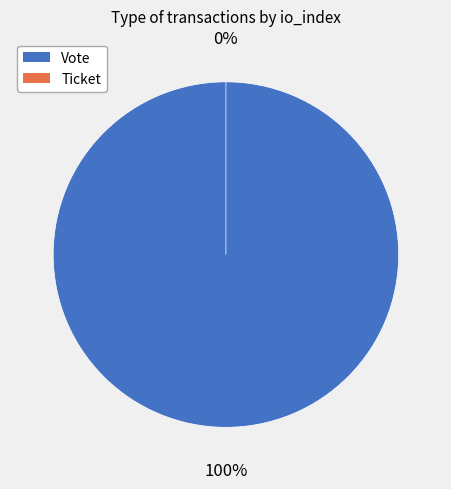

Which category has the biggest portion of the pie?

Vote